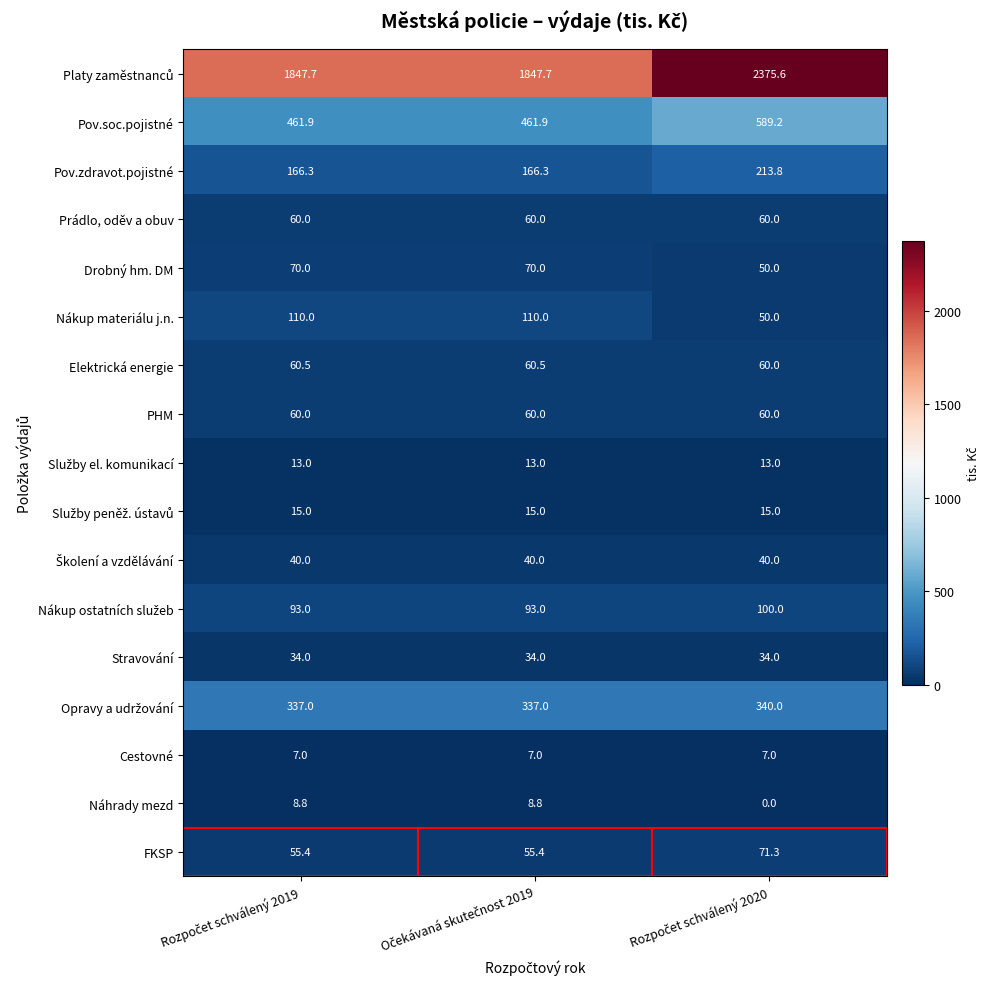

Count the Nákup materiálu j.n. values in the range 50 to 110.

3